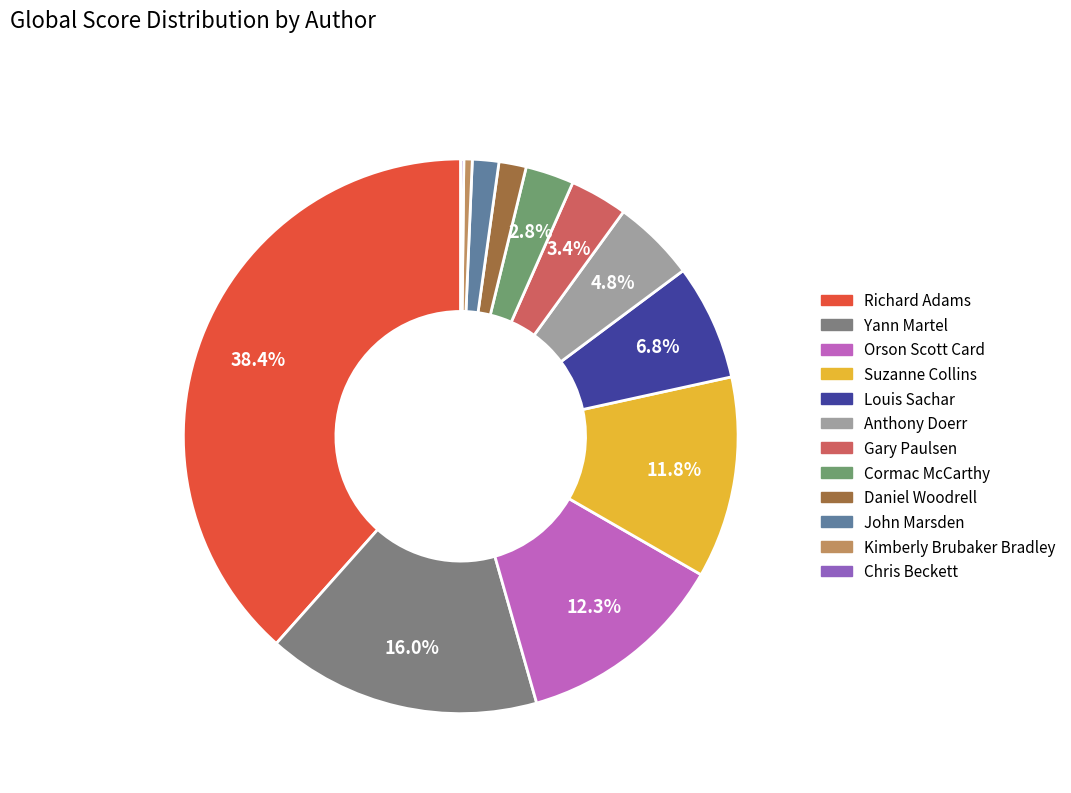

Is it true that Gary Paulsen is 1% of the pie?

False